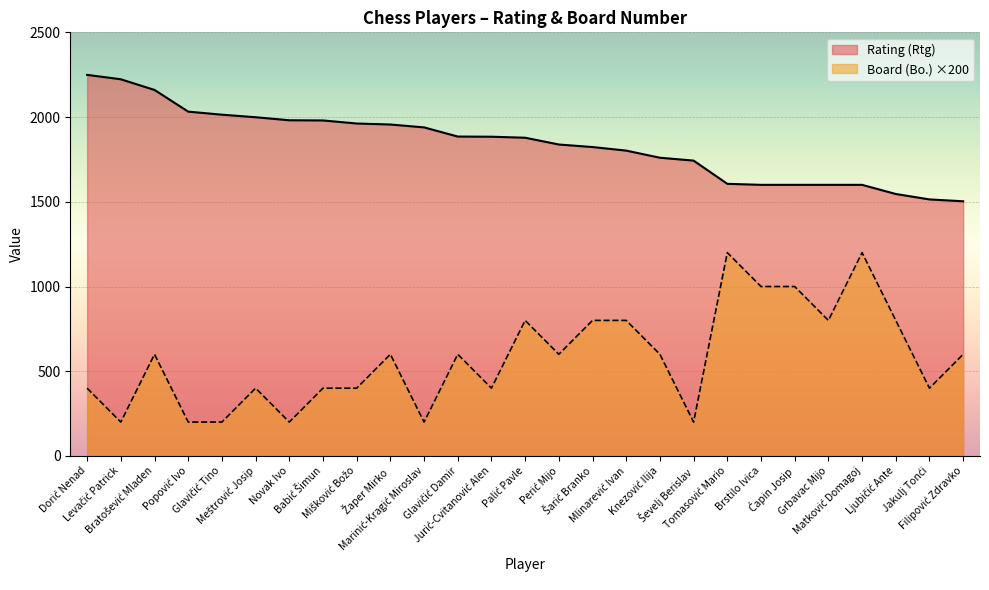

What is the total value across all series at Glavičić Damir?

2485